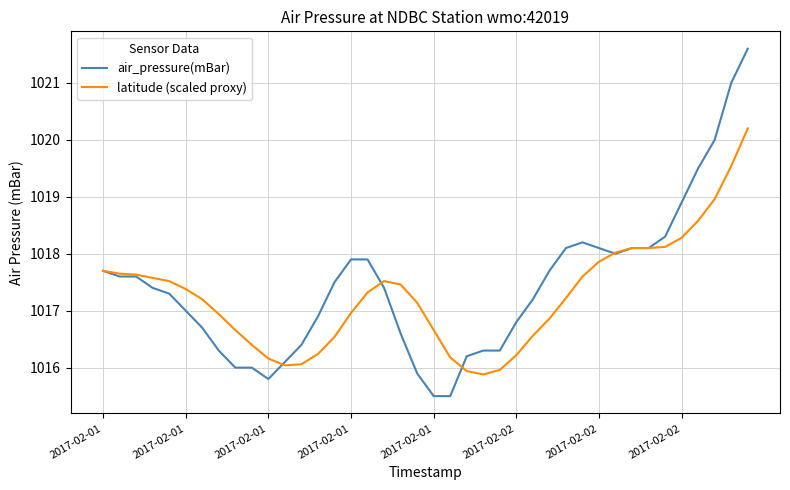

List the series in order of their peak value, highest first.

air_pressure(mBar), latitude (scaled proxy)